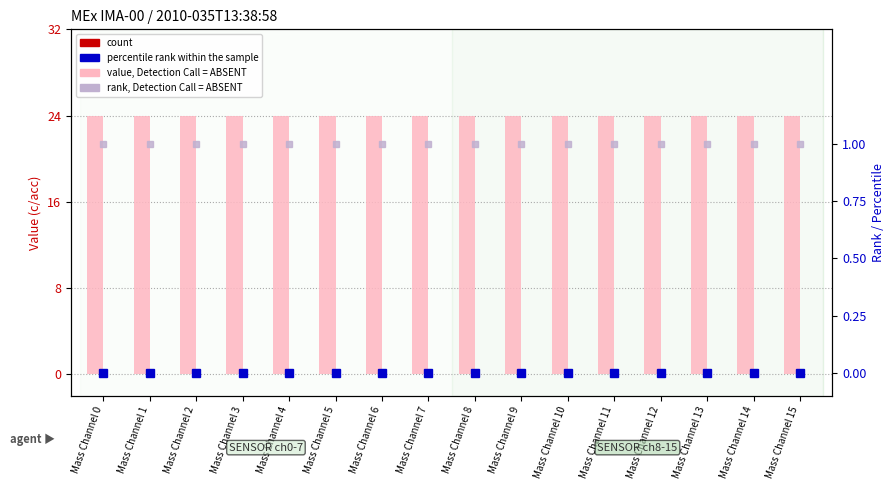

Reading left to right, list all the values displayed in this chart.

value, Detection Call = ABSENT: 24	24	24	24	24	24	24	24	24	24	24	24	24	24	24	24
count: 0	0	0	0	0	0	0	0	0	0	0	0	0	0	0	0
rank, Detection Call = ABSENT: 1	1	1	1	1	1	1	1	1	1	1	1	1	1	1	1
percentile rank within the sample: 0	0	0	0	0	0	0	0	0	0	0	0	0	0	0	0